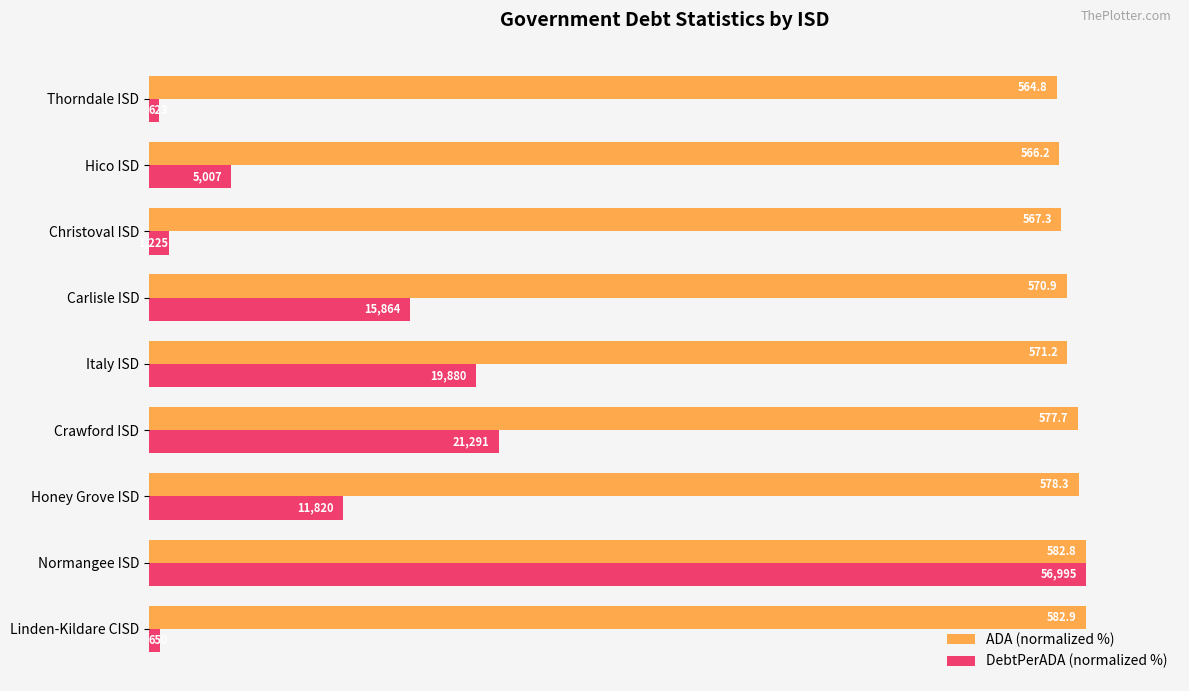

What are all the series names shown in the legend?

ADA (normalized %), DebtPerADA (normalized %)